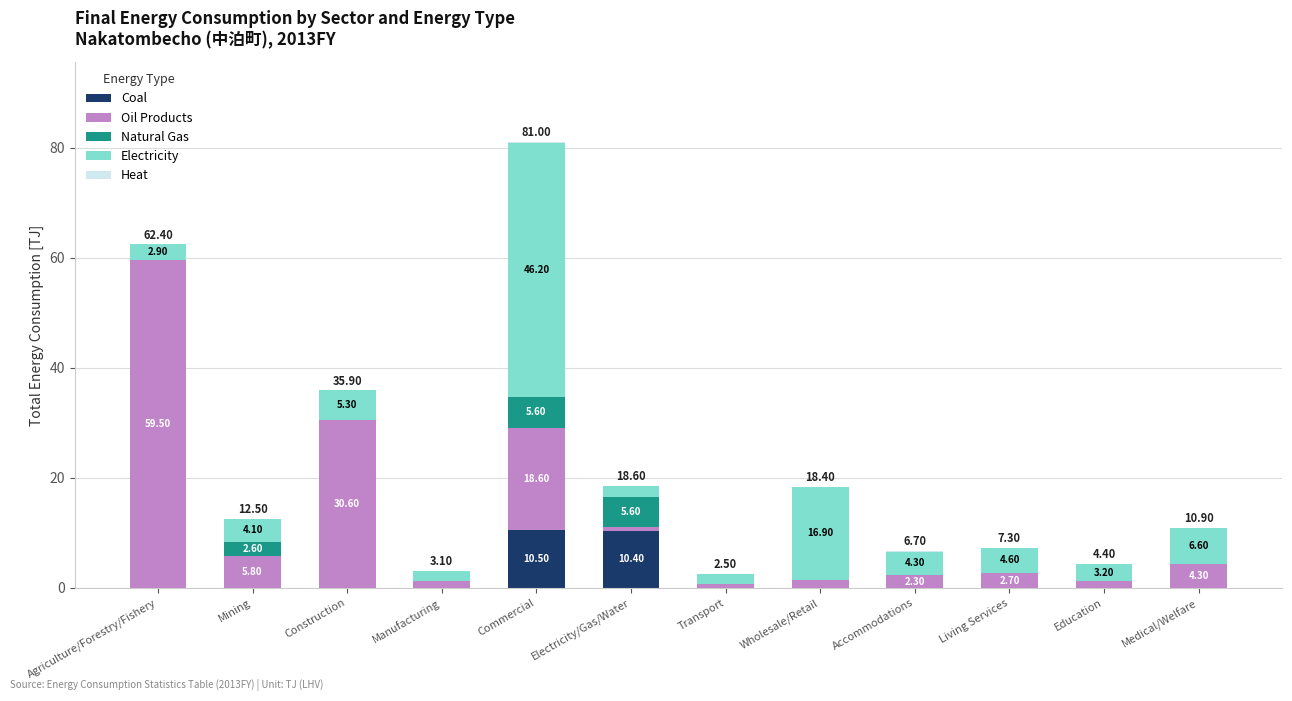

At which category is the sum across all series the highest?

Commercial